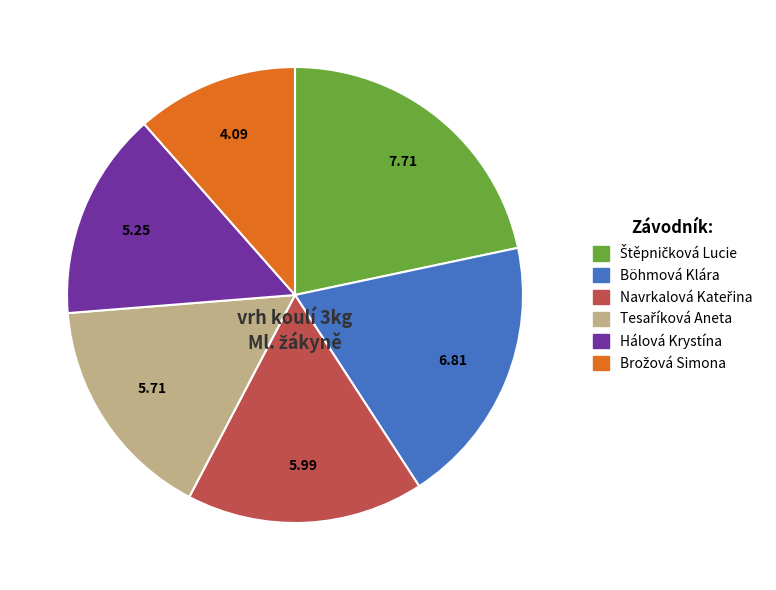

Is there any slice that represents more than half of the pie?

No